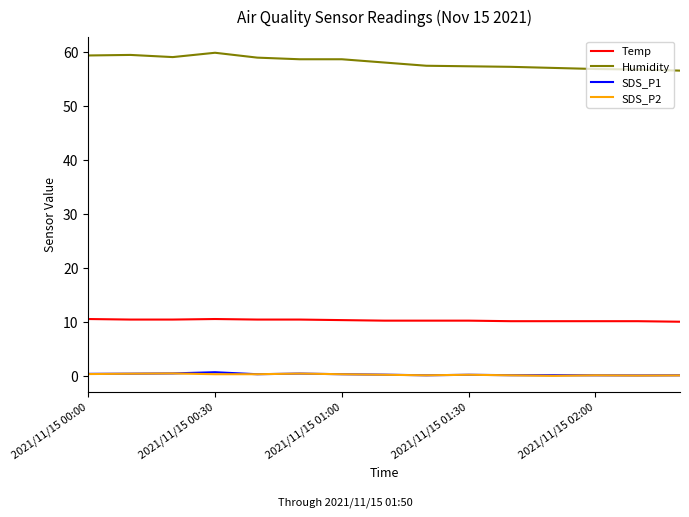

What is the maximum value shown in the chart?

59.8